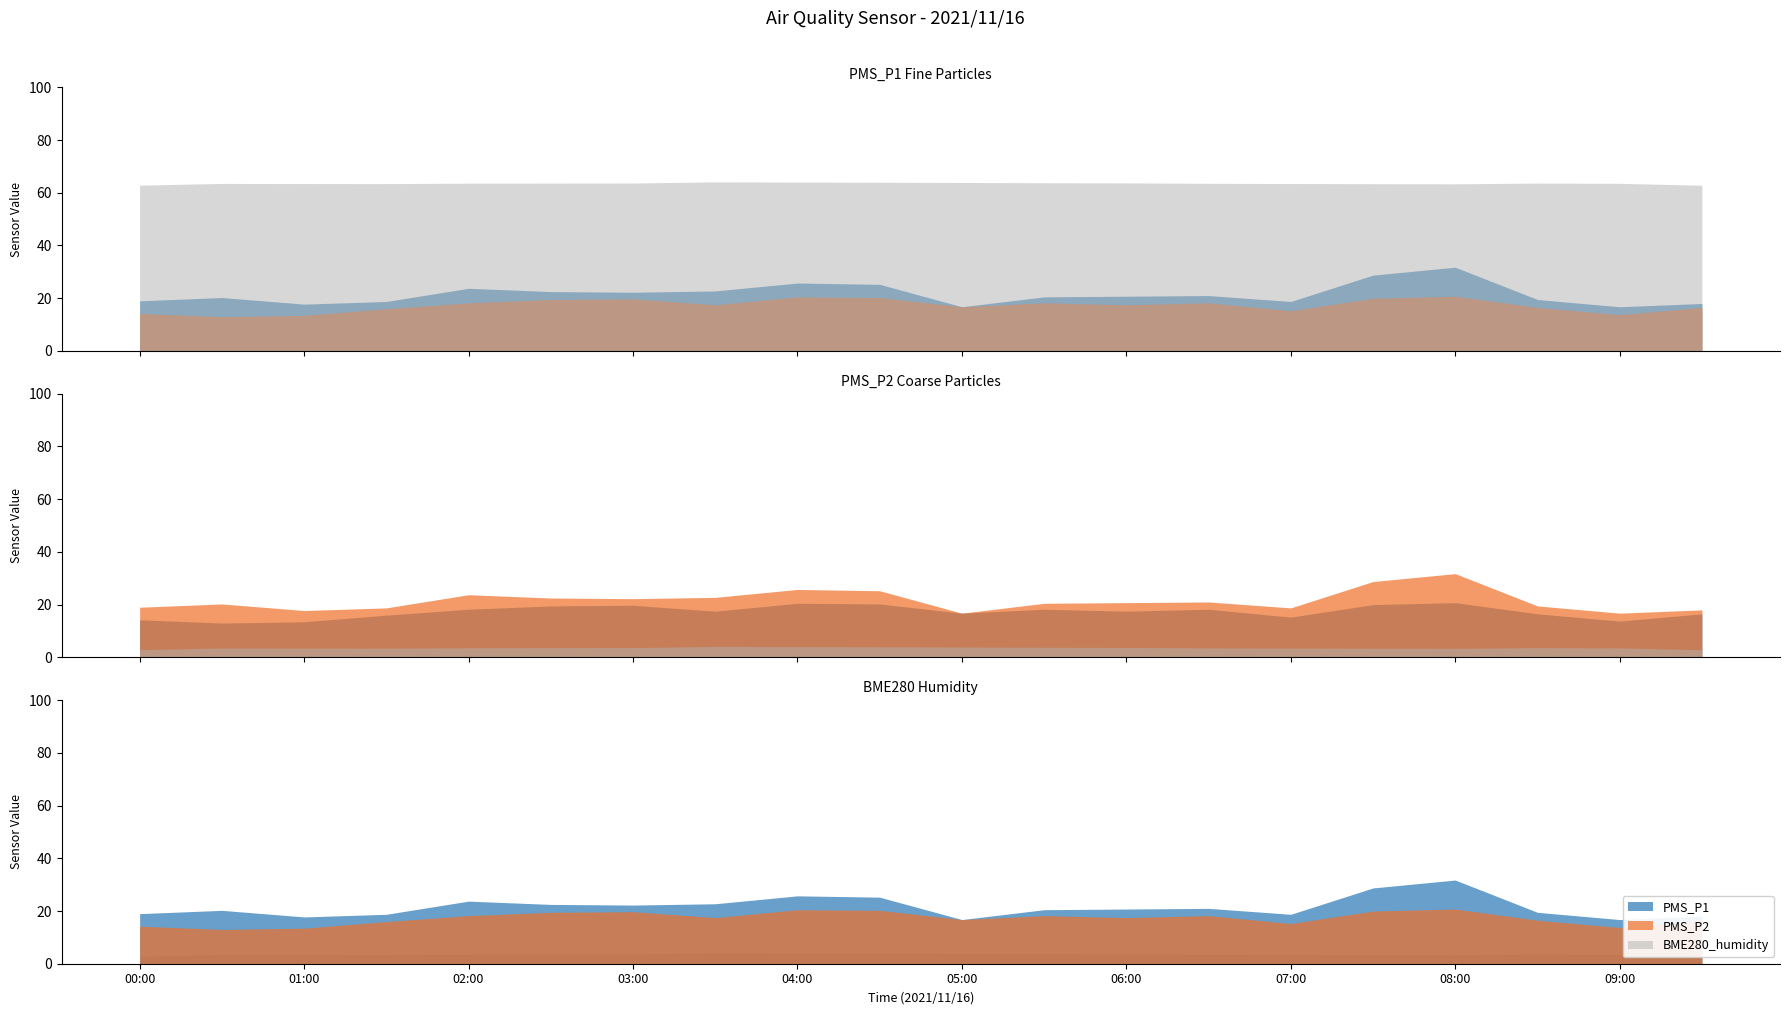

How many values in the PMS_P2 series are below 17?

9